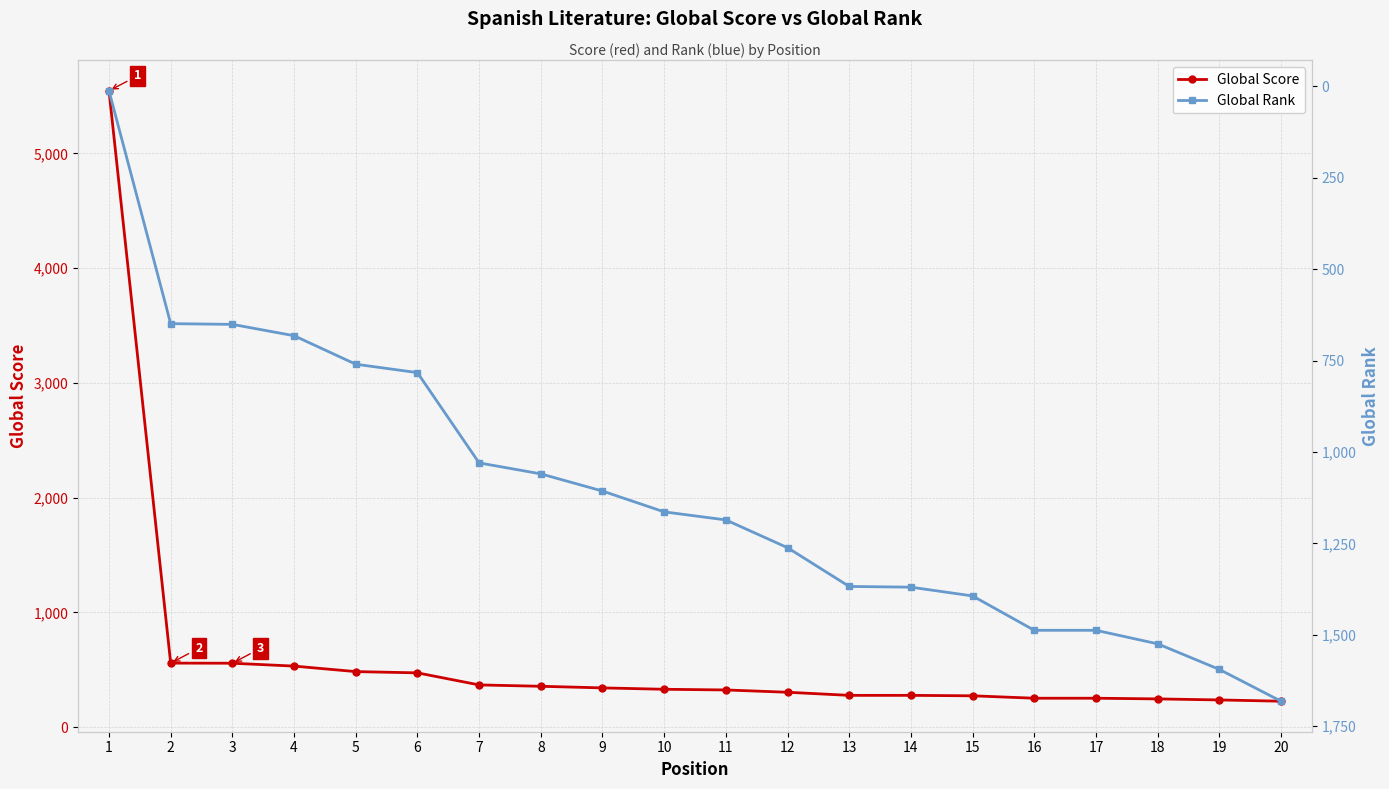

Read the Global Score value at 11, to the nearest 50.

300